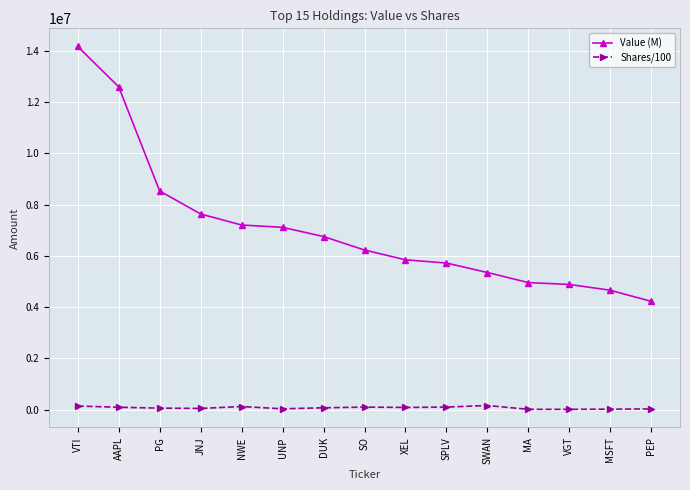

Is the value of Value (M) at SWAN greater than the value of Shares/100 at SO?

Yes